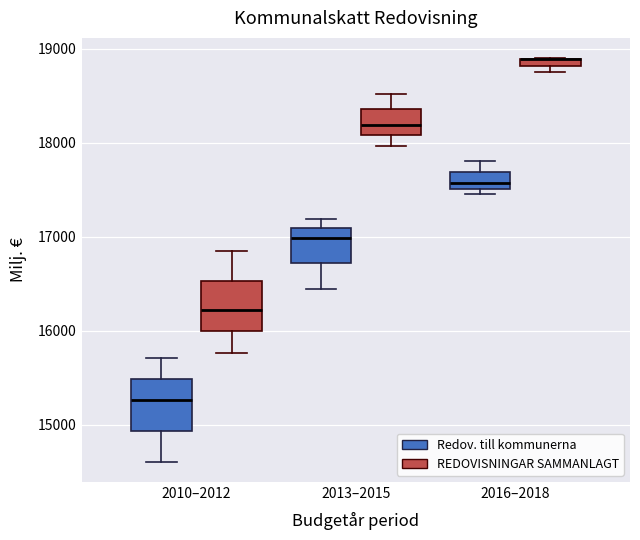

Where is the upper edge of the box for 2013–2015 (Redov. till kommunerna) on the y-axis? The values are not printed on the chart, so give them approximately, as read against the axis.

17100